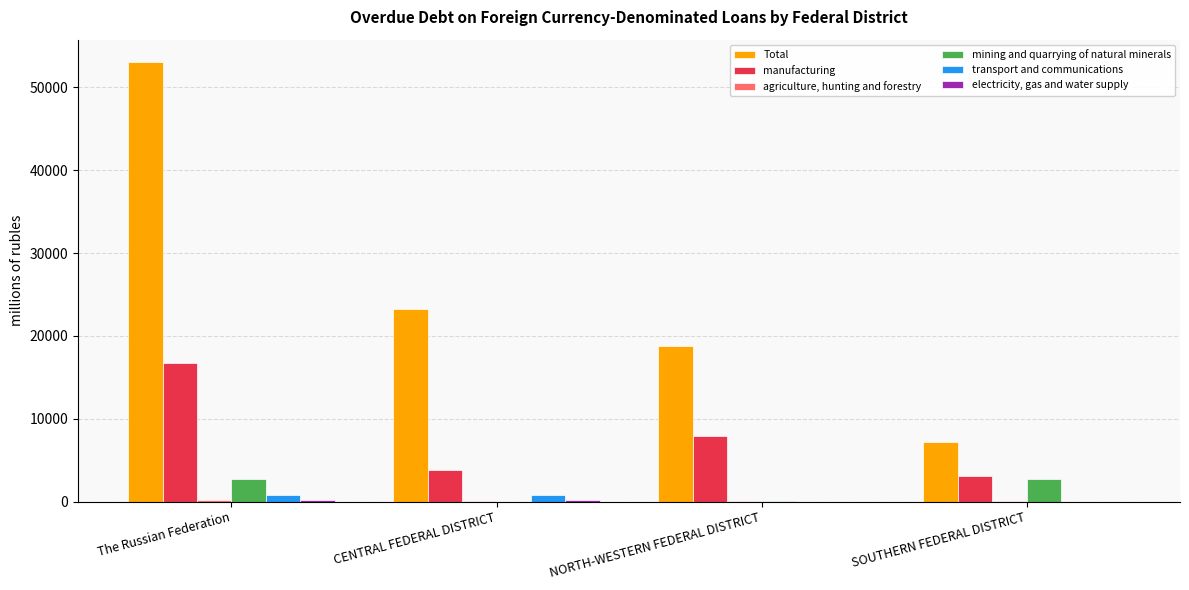

True or false: manufacturing has a value of 3788 at CENTRAL FEDERAL DISTRICT.

True